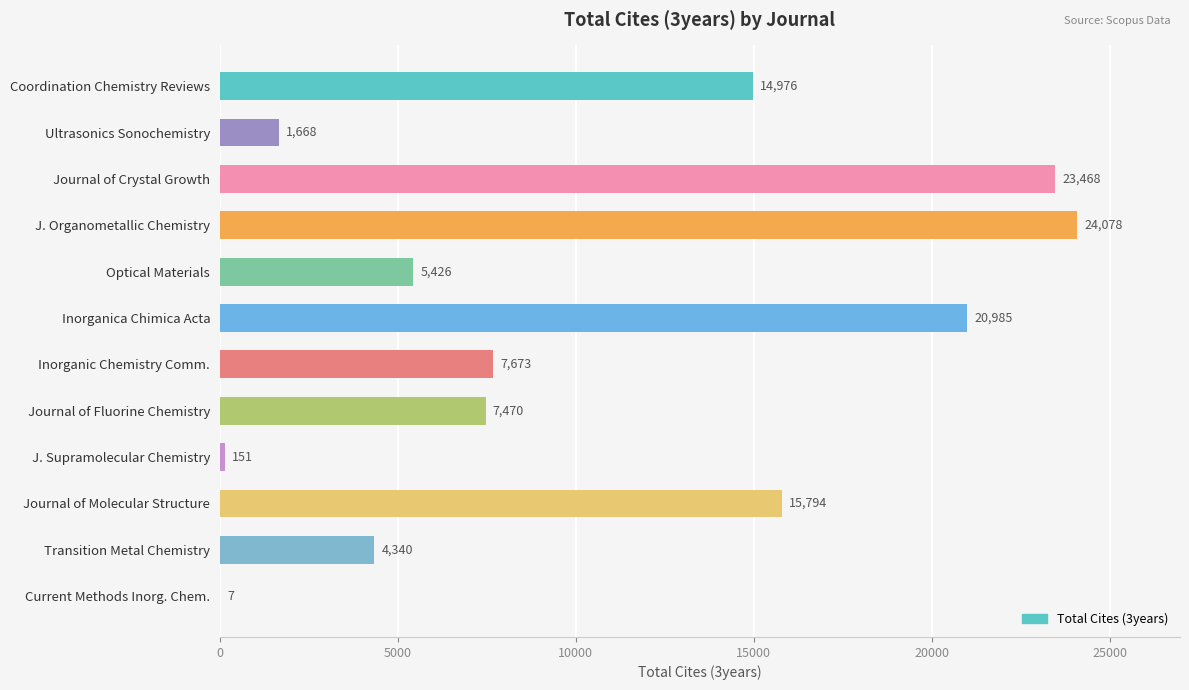

What is the greatest value displayed?

24078